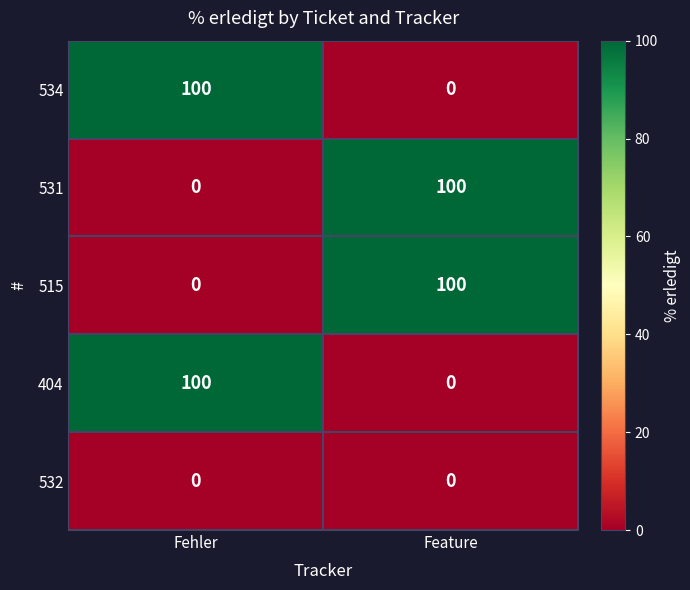

Which category has the highest value in the 515 series?

Feature